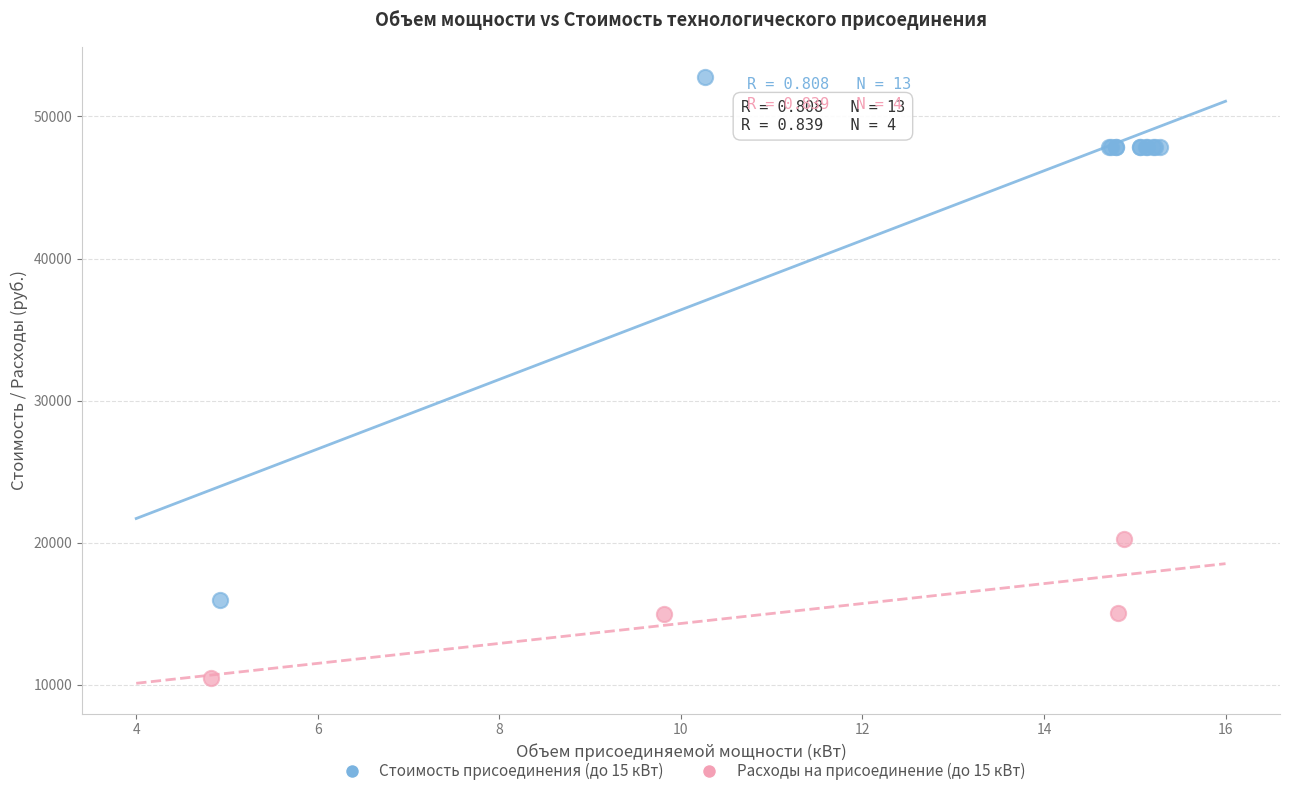

Which series contains the lowest Y value?

Расходы на присоединение (до 15 кВт)